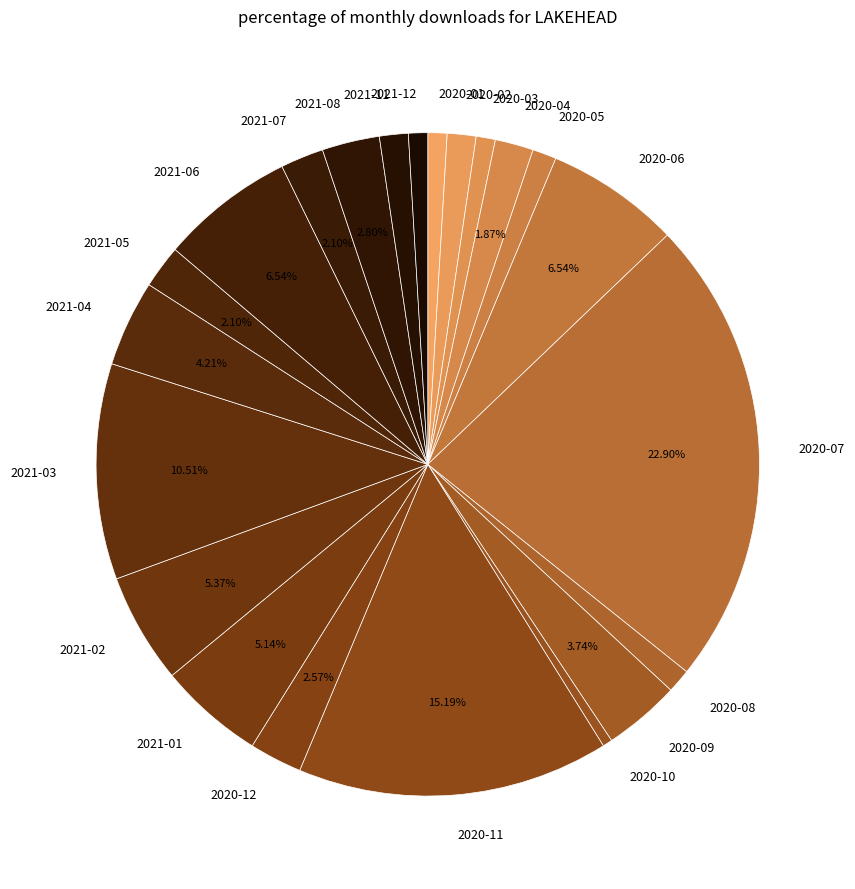

Is 2021-03 the majority of the pie?

No